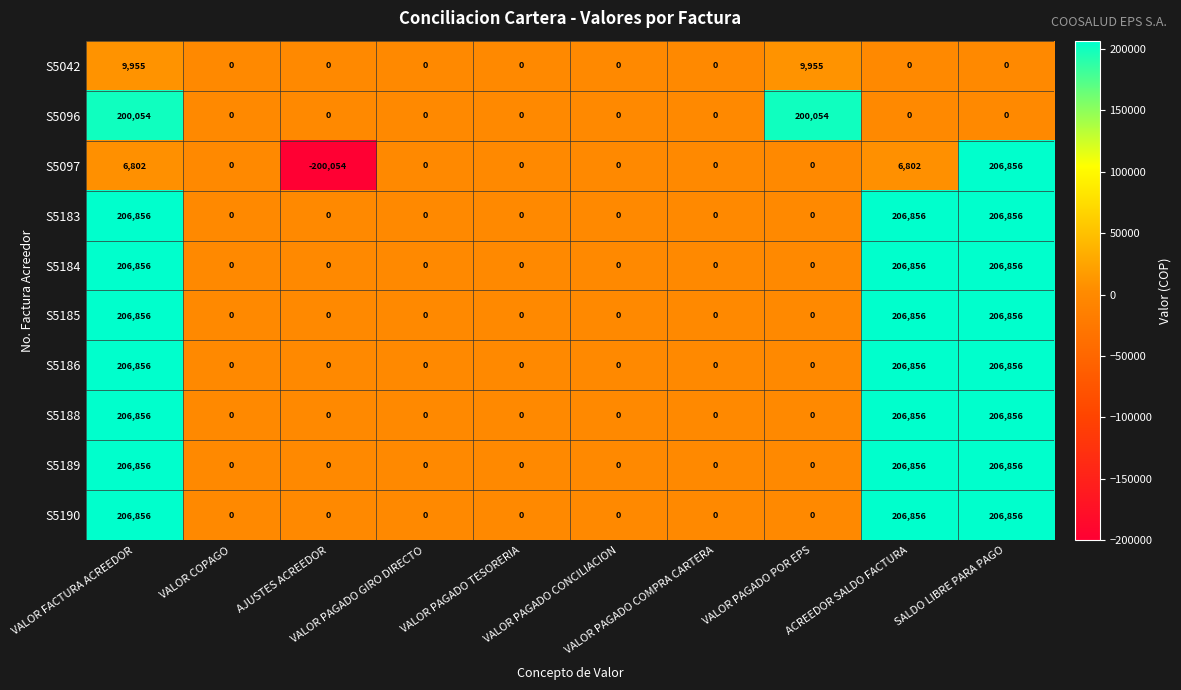

What is the highest value of the S5042 series?

9955